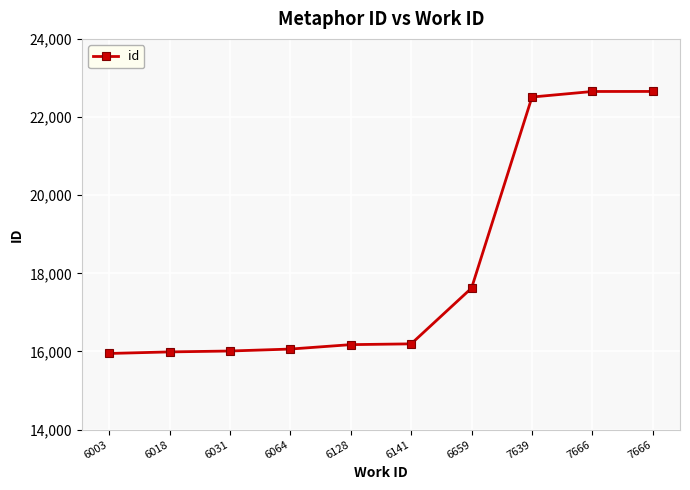

What is the maximum value shown in the chart?

22655